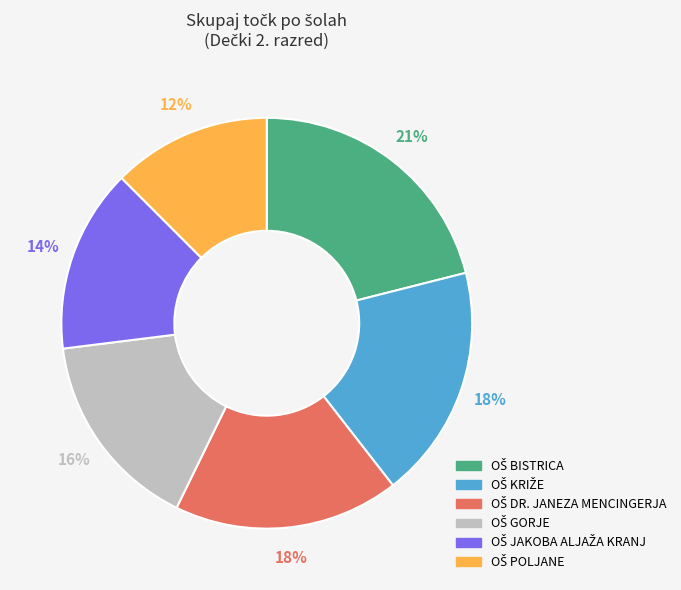

Is there any slice that represents more than half of the pie?

No